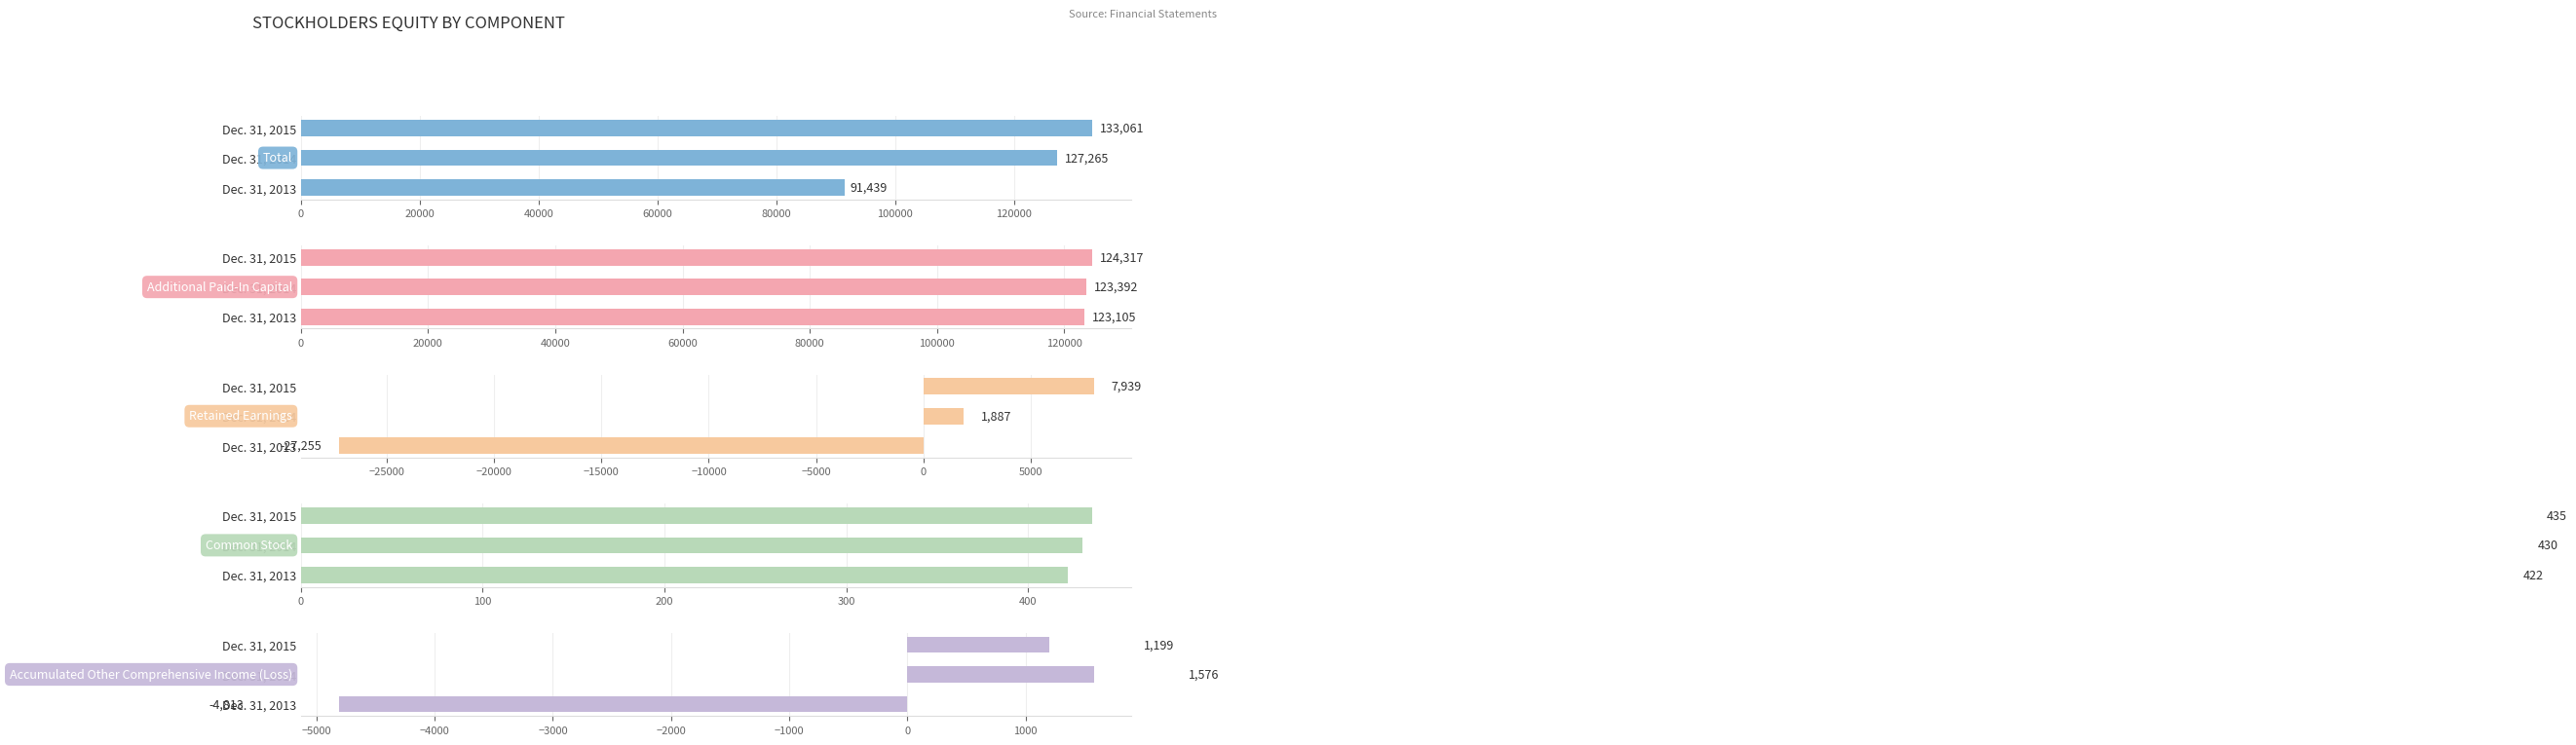

Which has a higher value, Dec. 31, 2014 or Dec. 31, 2015?

Dec. 31, 2015